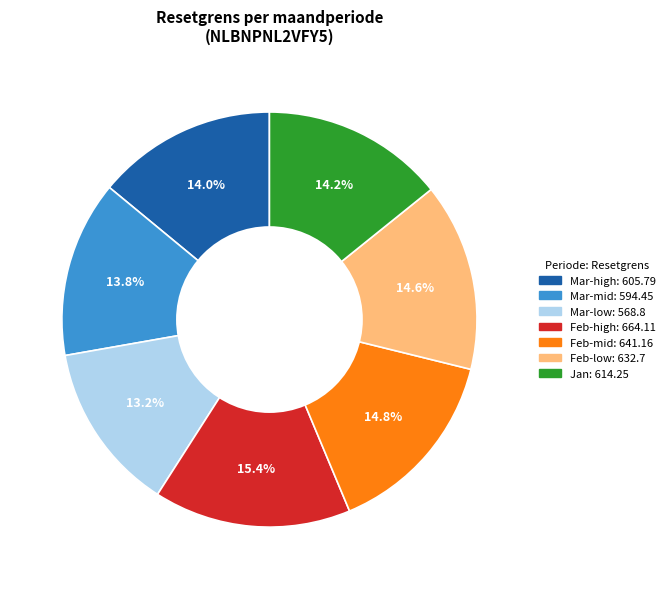

Is there any slice that represents more than half of the pie?

No